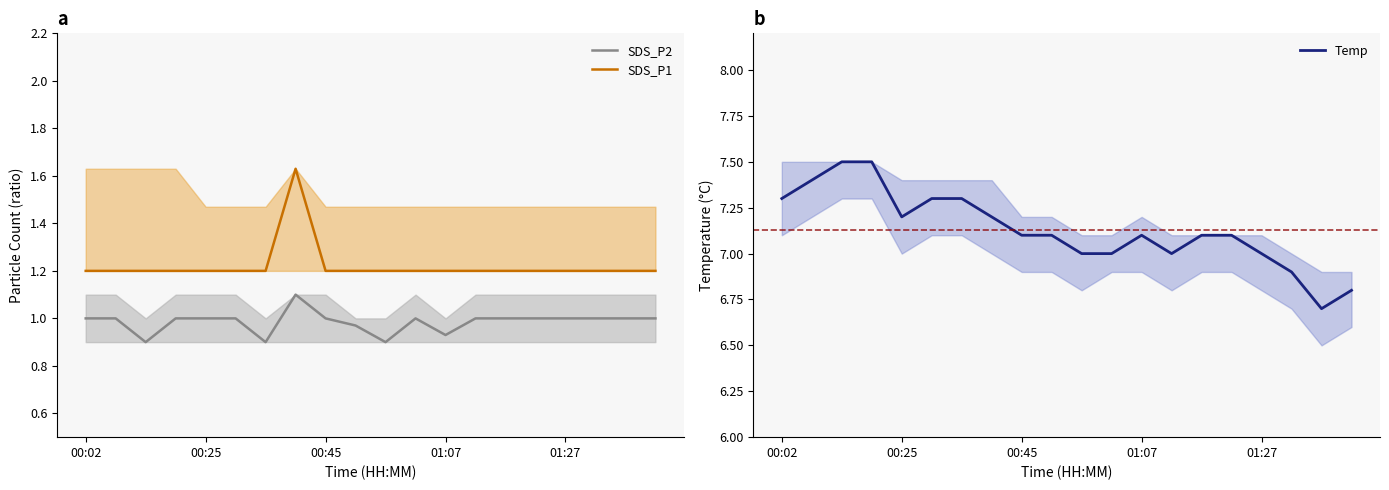

At which label does Temp reach its minimum?

18